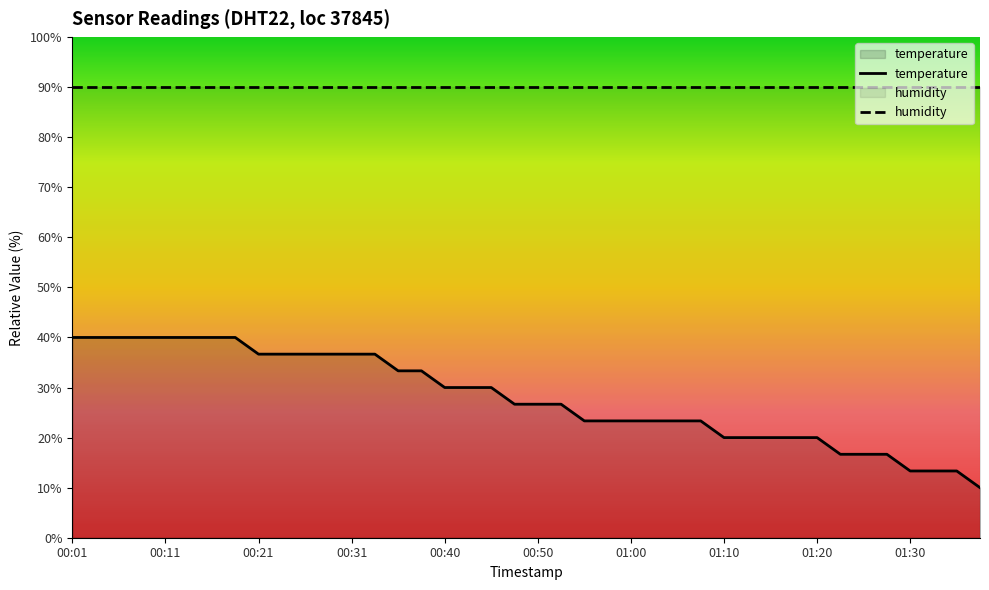

What is the ratio of the value at 00:43 to the value at 01:05?

1.3